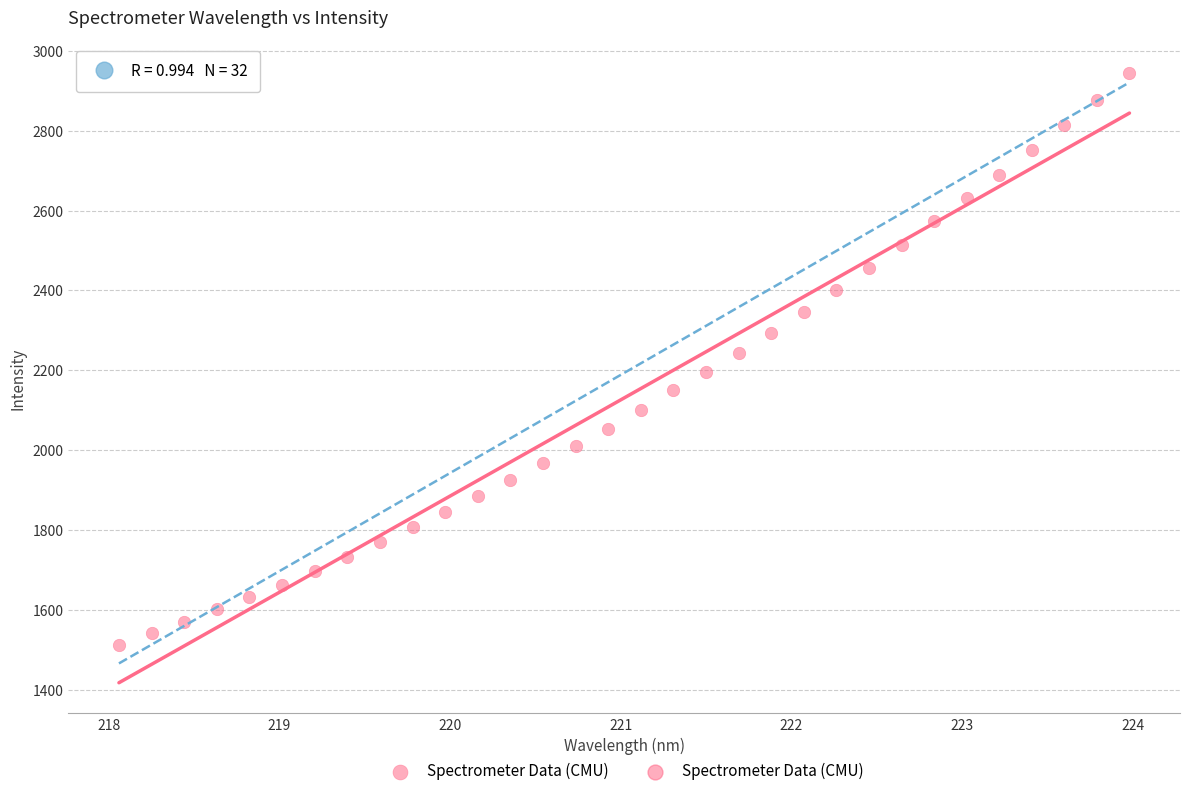

What is the range of Y values (max minus min)?

1430.2